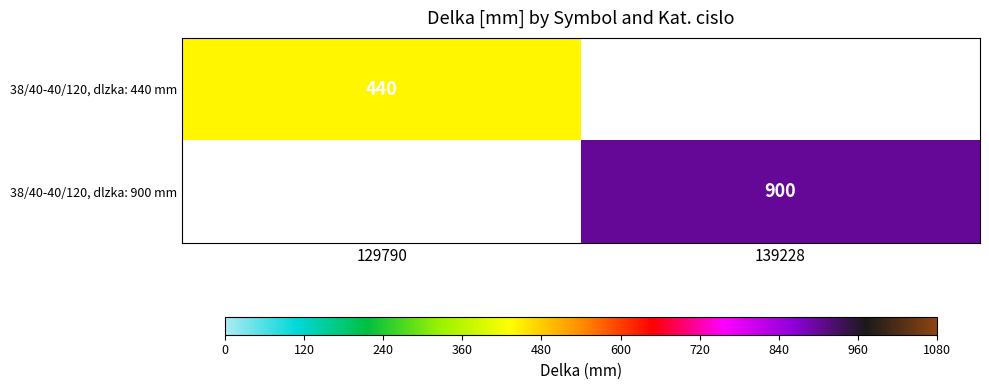

Is the value of 38/40-40/120, dlzka: 440 mm at 129790 greater than the value of 38/40-40/120, dlzka: 900 mm at 139228?

No